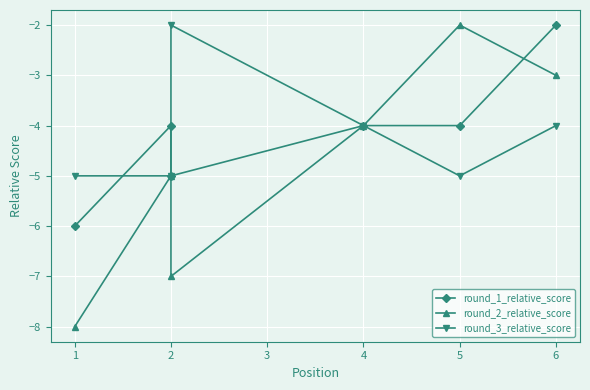

What is the maximum value for round_2_relative_score?

-2